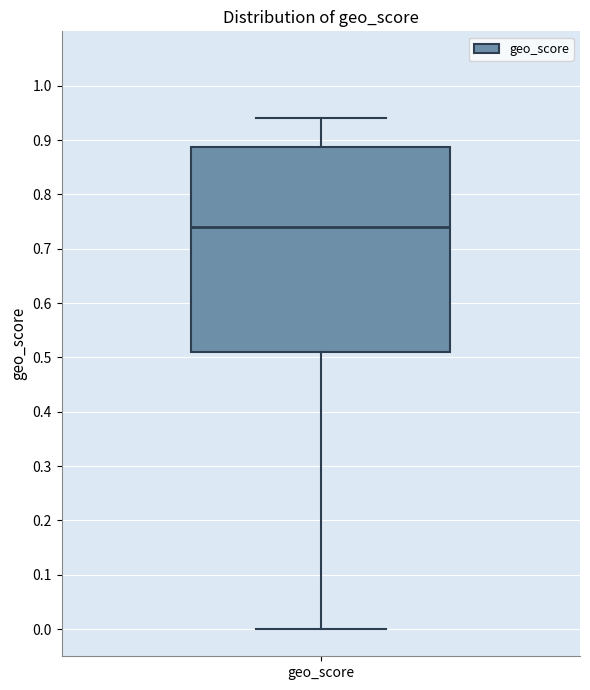

Transcribe this box plot: give where the median line is, the range the box spans, and where the two whiskers end, as read against the y-axis. The values are not printed on the chart, so give them approximately, as read against the axis.

median 0.74, box 0.51 to 0.89, whiskers 0.00 to 0.94